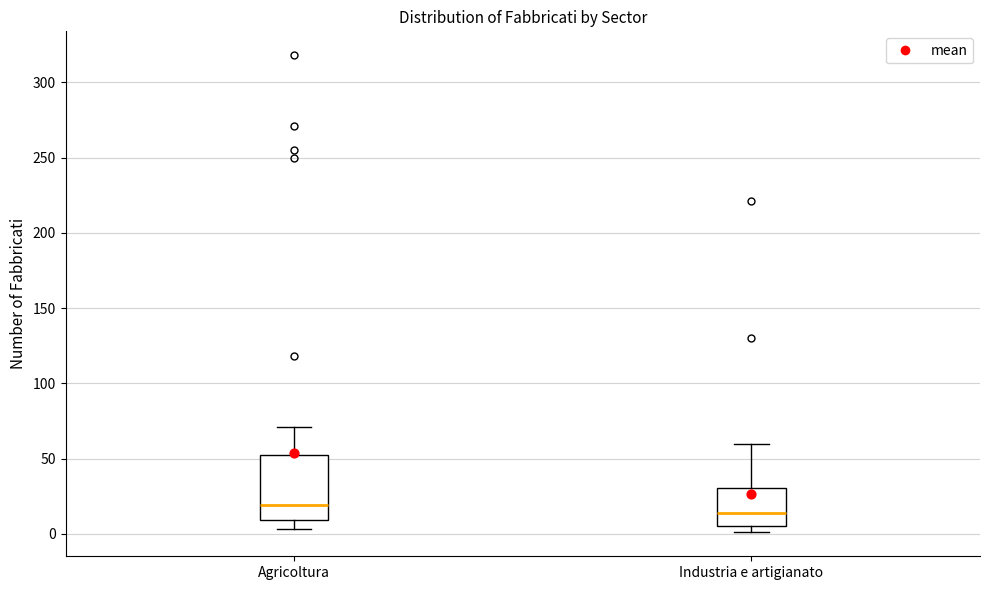

Which box is the tallest, from its lower edge to its upper edge?

Agricoltura